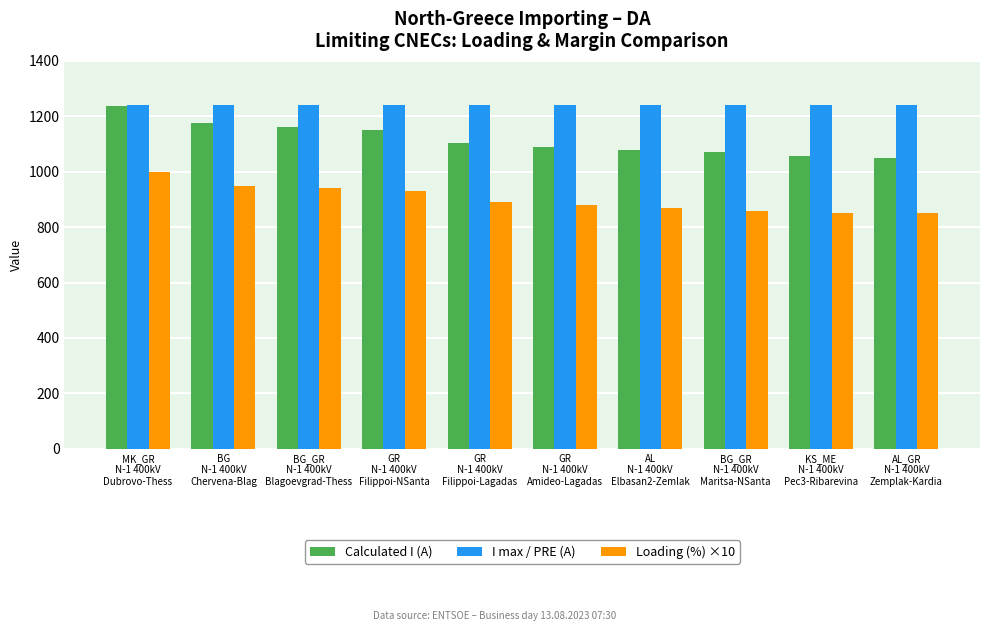

Reading right to left, transcribe all the data shown in this chart.

Calculated I (A): 1048	1057	1070	1078	1089	1104	1150	1162	1175	1237
I max / PRE (A): 1240	1240	1240	1240	1240	1240	1240	1240	1240	1240
Loading (%) ×10: 850	850	860	870	880	890	930	940	950	1000